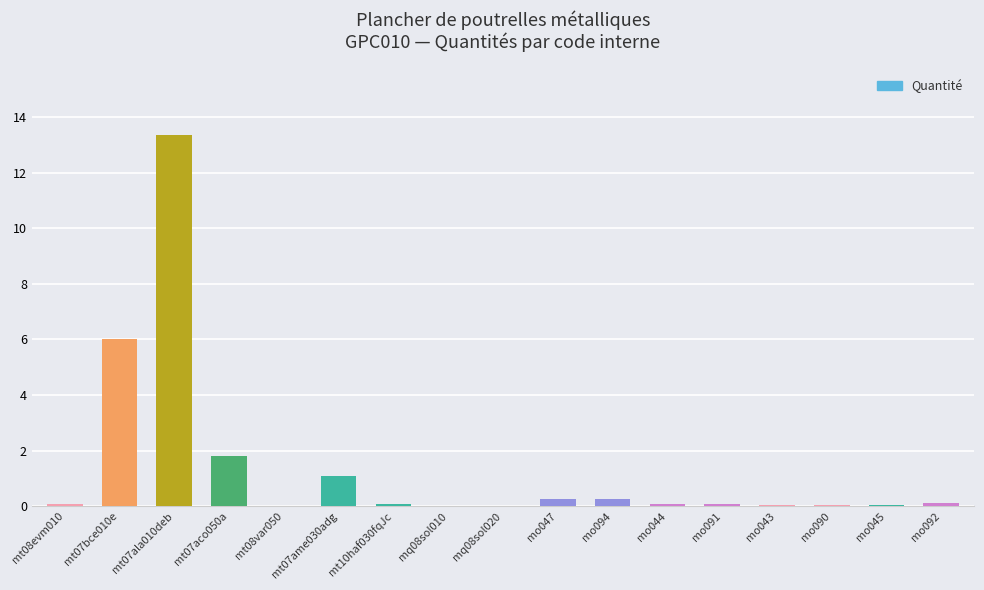

At which category does the chart reach its peak across all series?

mt07ala010deb